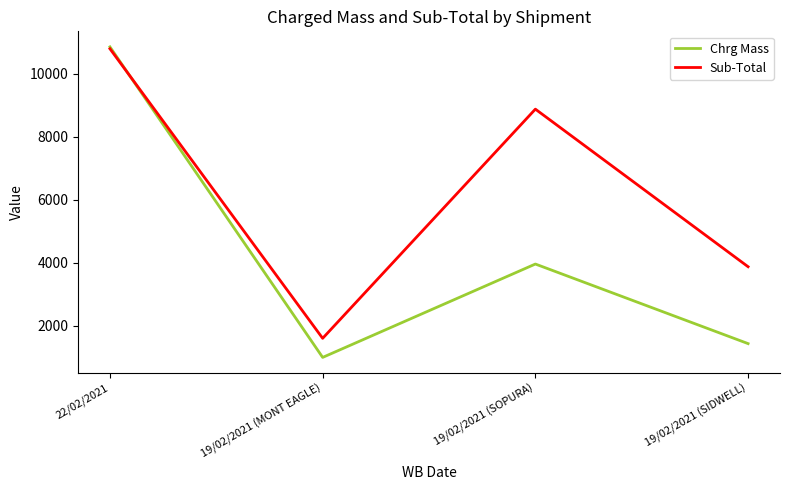

True or false: Chrg Mass has more than 1 interior local peaks.

False